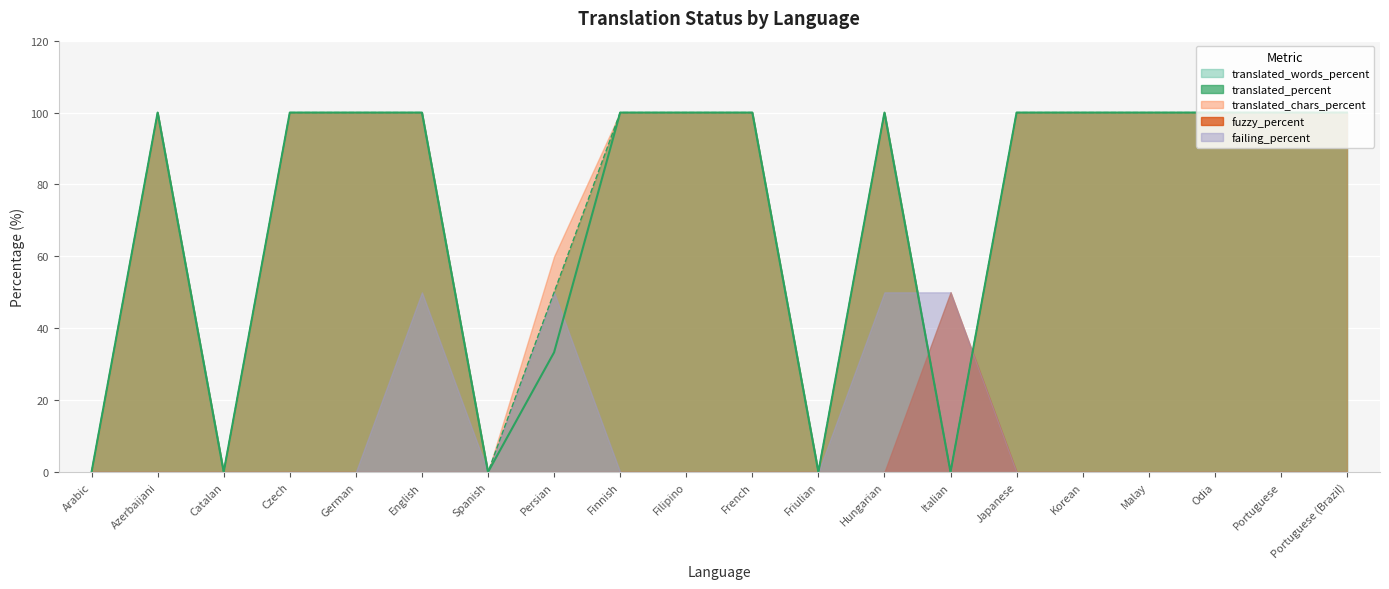

How many data points does each series have?

20